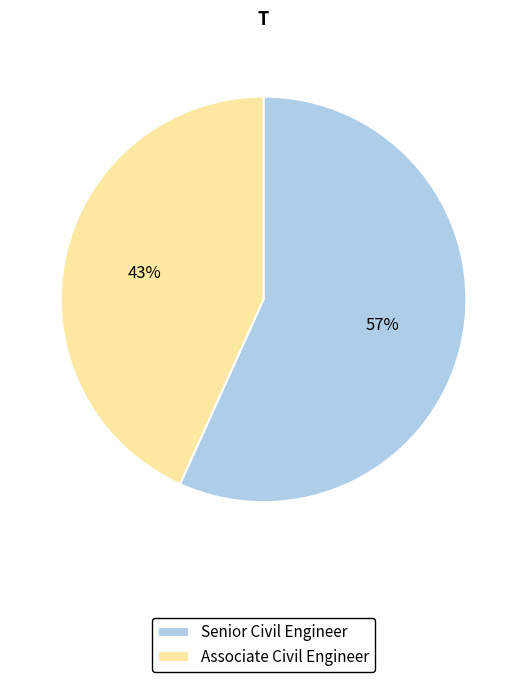

Which has a higher value, Senior Civil Engineer or Associate Civil Engineer?

Senior Civil Engineer